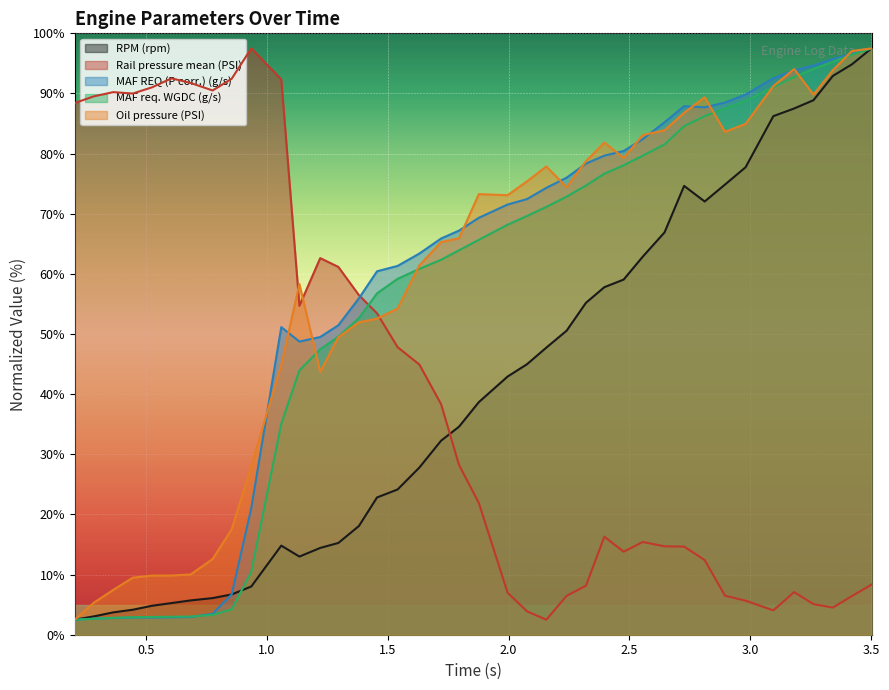

Which series has the largest total across all categories?

Oil pressure (PSI)